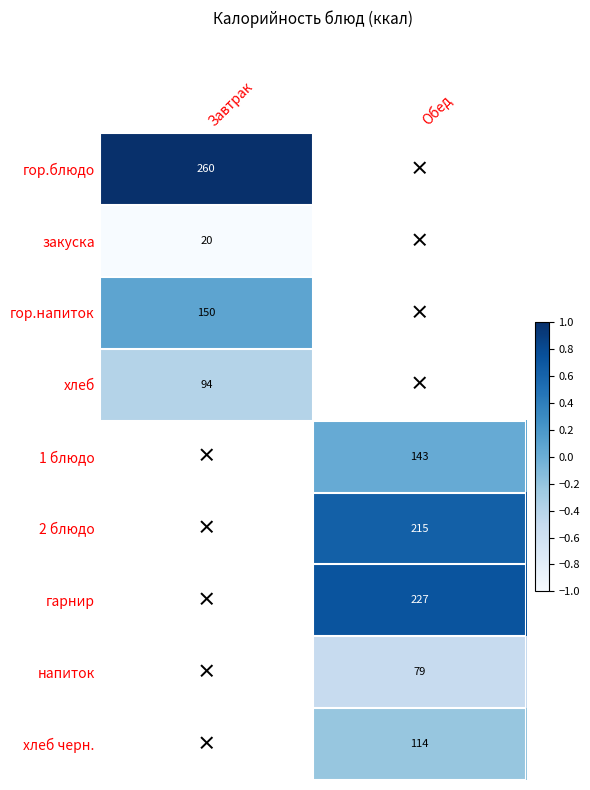

The value of напиток at Обед is -0.8. True or false?

False